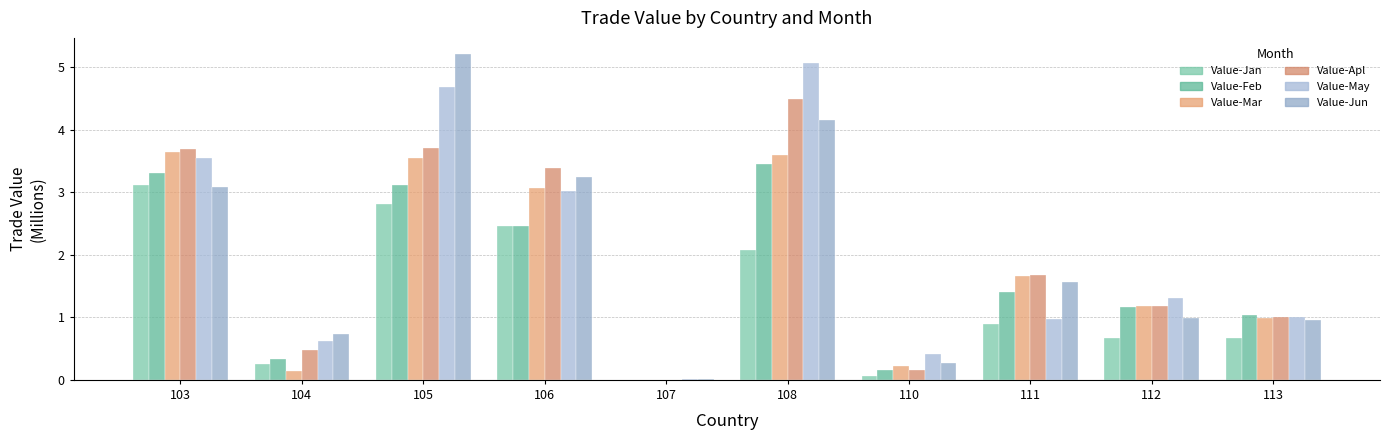

Between 105 and 106, which series saw the biggest shift?

Value-Jun